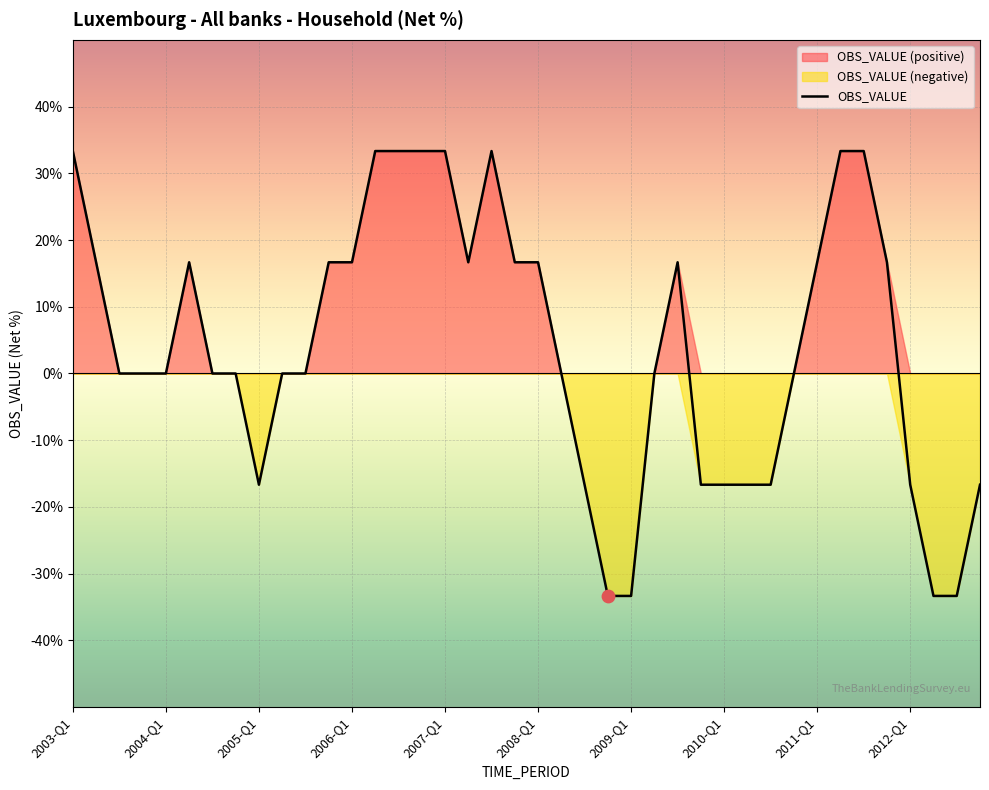

Between 17 and 2003-Q1, which is larger?

2003-Q1